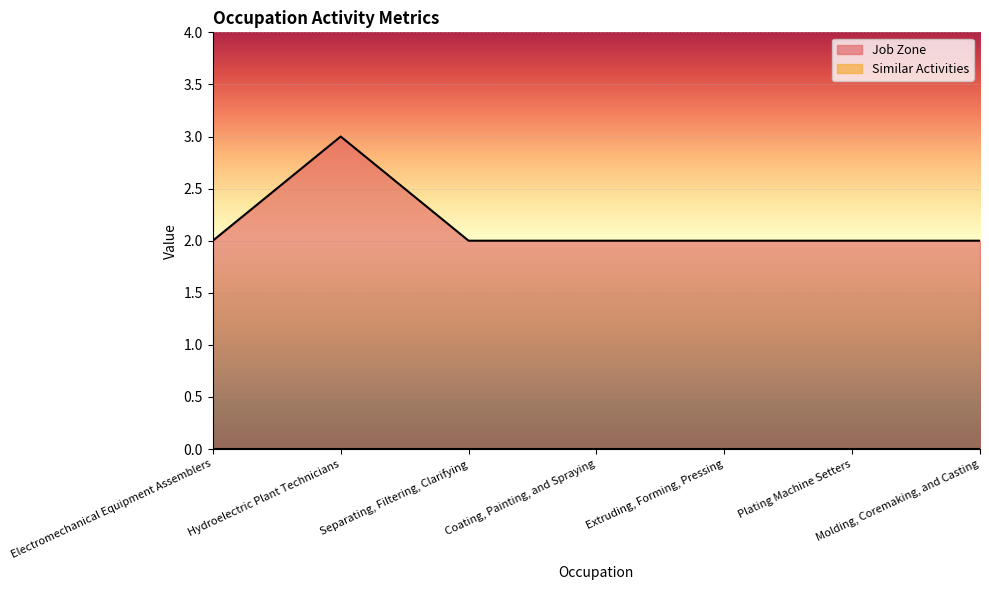

What is the sum of the values at Plating Machine Setters and Coating, Painting, and Spraying?

4